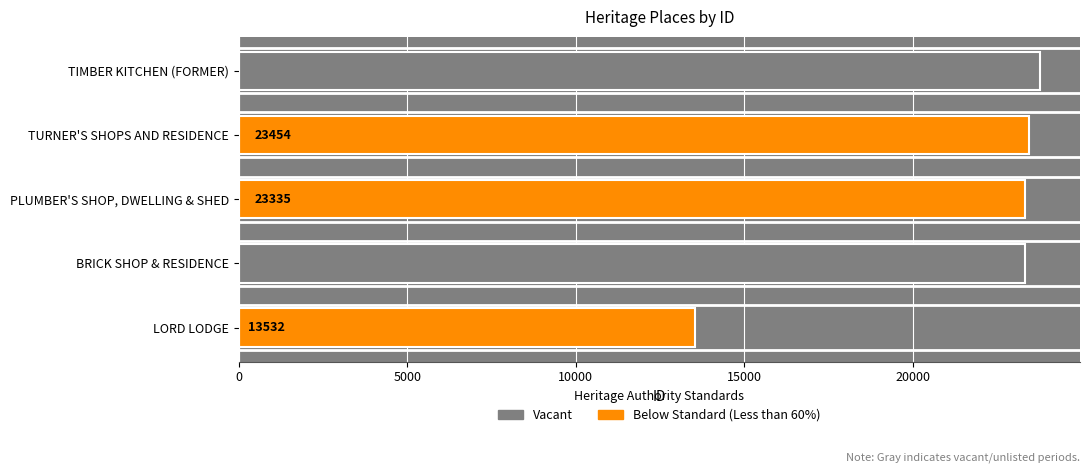

The value at PLUMBER'S SHOP, DWELLING & SHED is 23335. True or false?

True